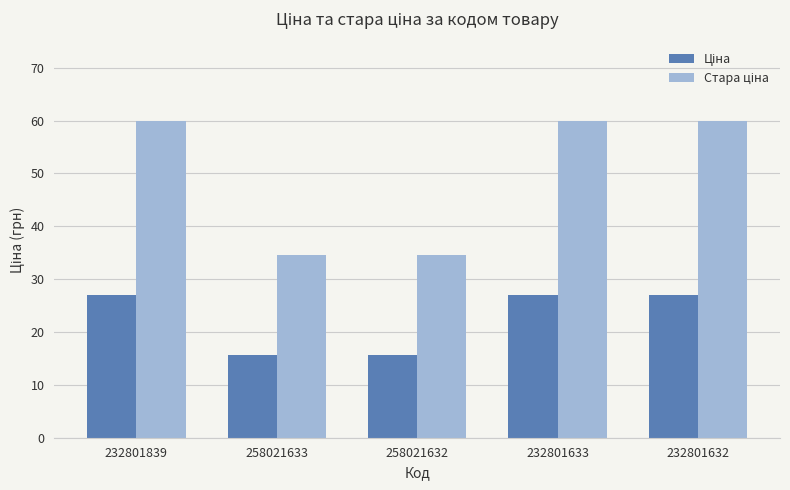

What is the greatest value displayed?

60.0